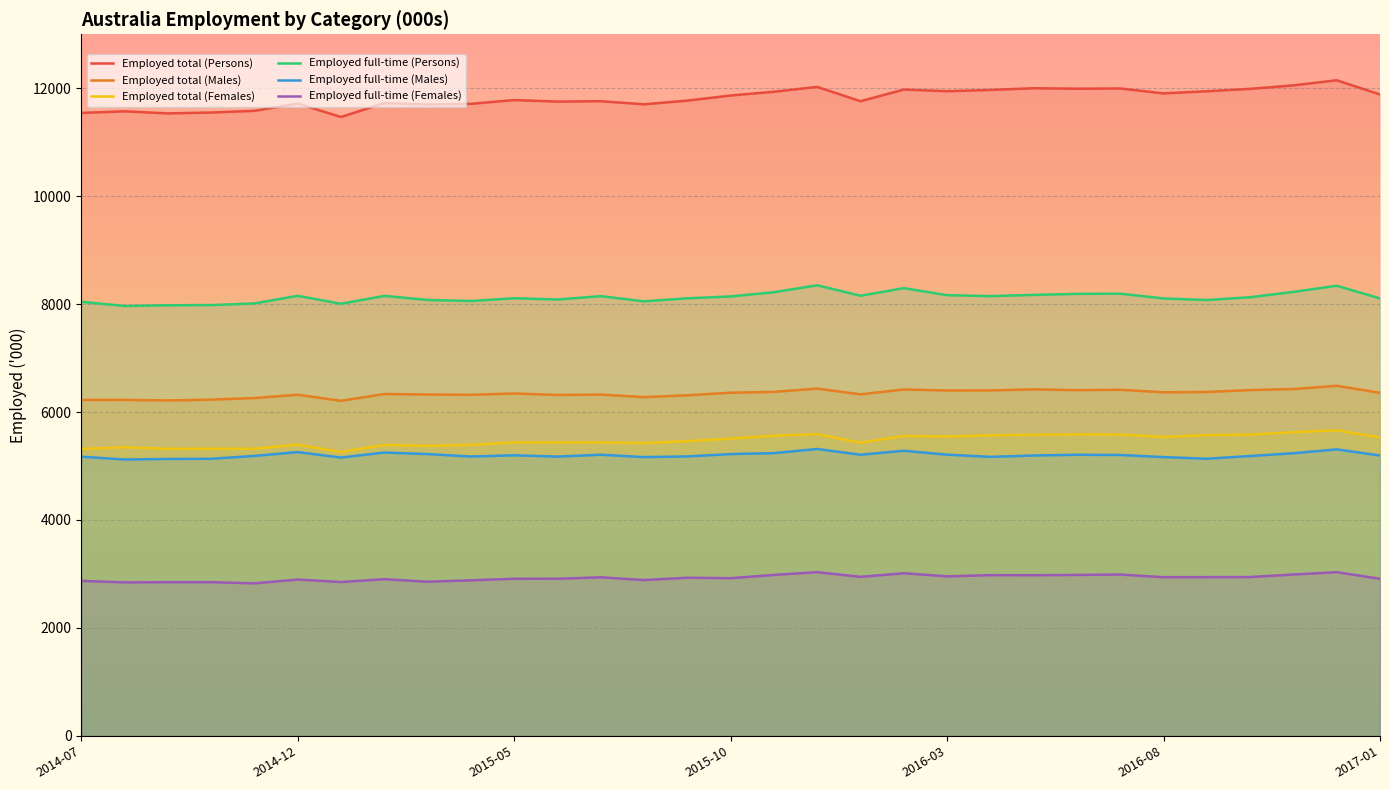

What is the difference between the maximum and minimum values in the Employed total (Males) series?

277.4